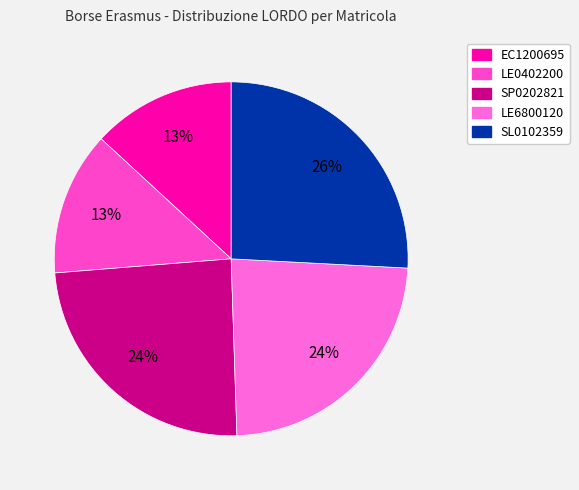

Is EC1200695 the majority of the pie?

No